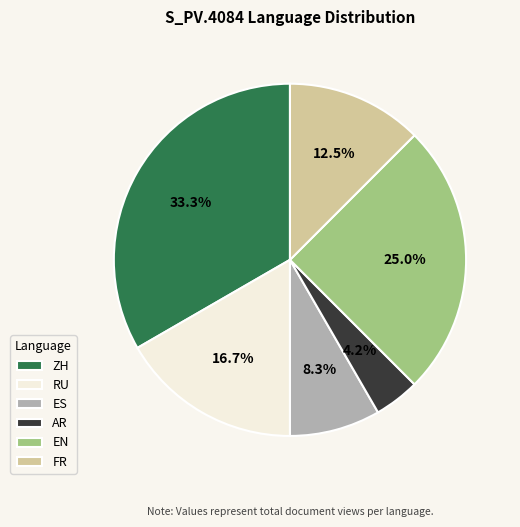

How much of the chart is everything except ZH?

66.7%